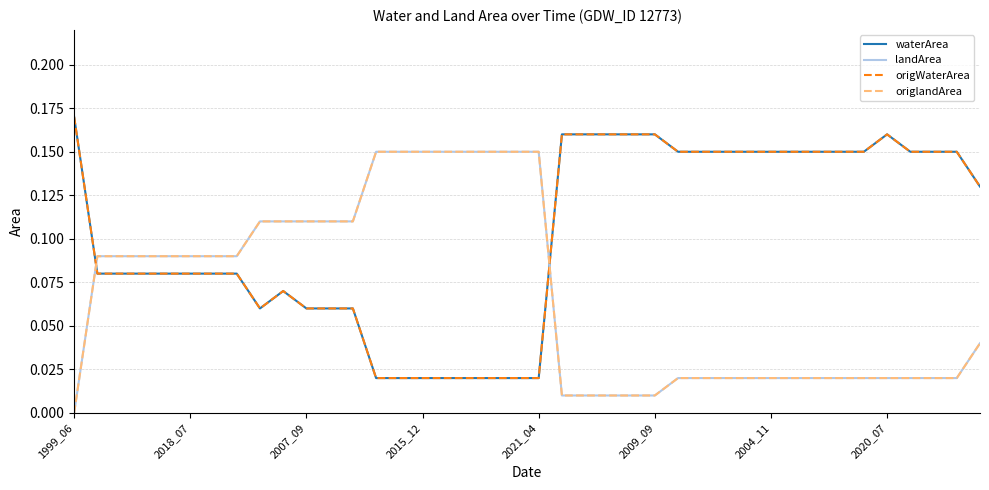

Does the chart display data point markers on the line(s)?

No